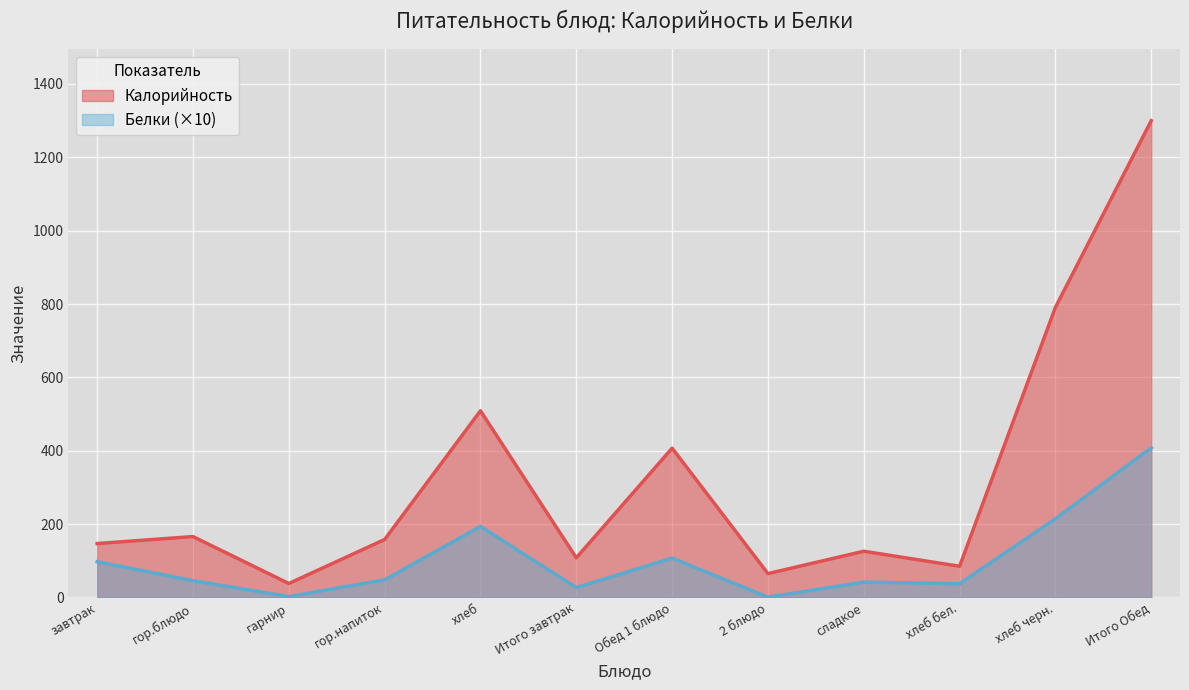

At which category does Калорийность reach its first local valley?

гарнир